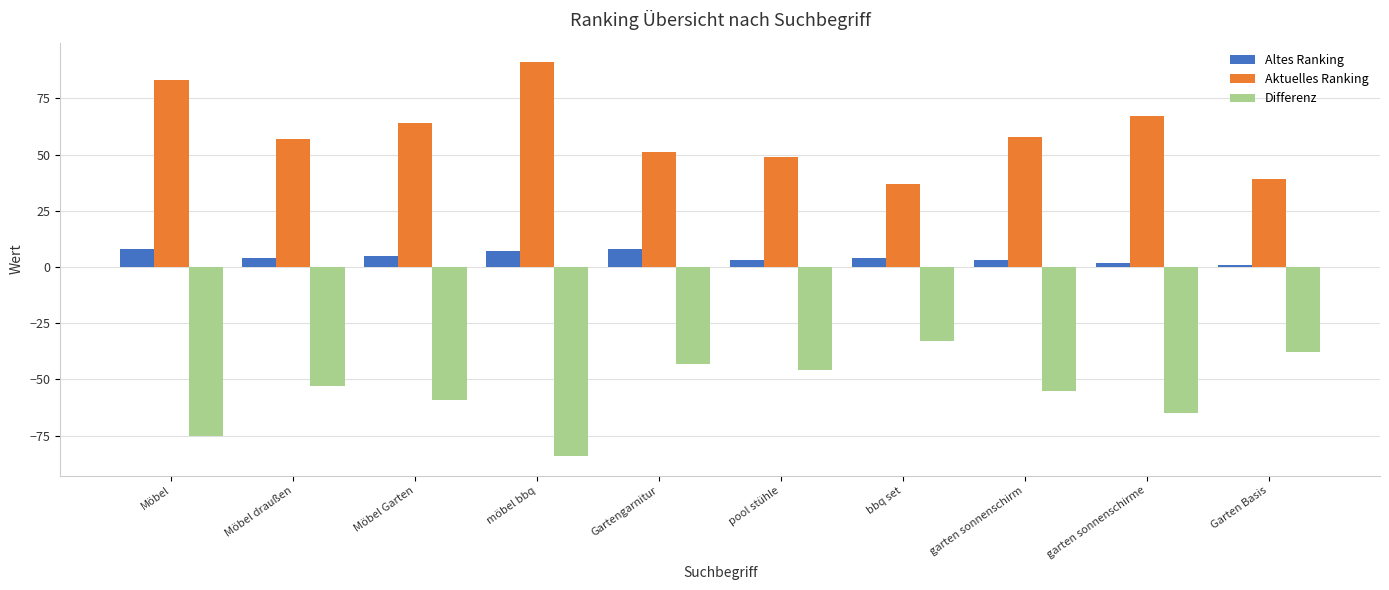

What is the smallest value displayed?

-84